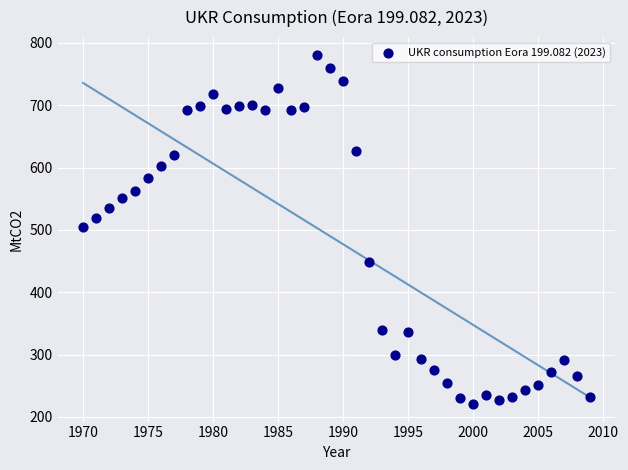

What is the range of X values (max minus min)?

39.0